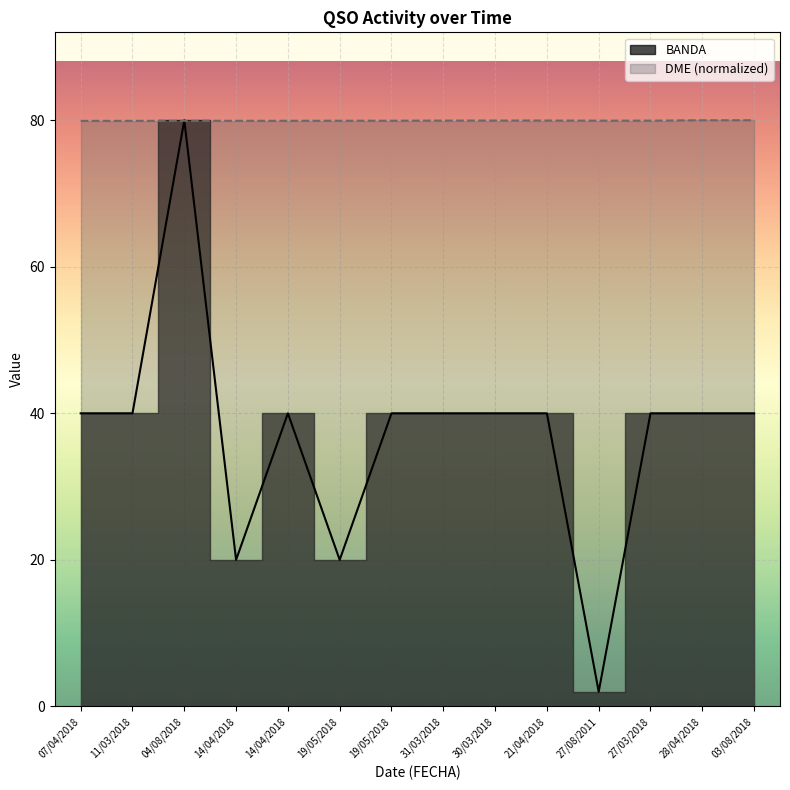

Which label corresponds to the largest value in the chart?

04/08/2018